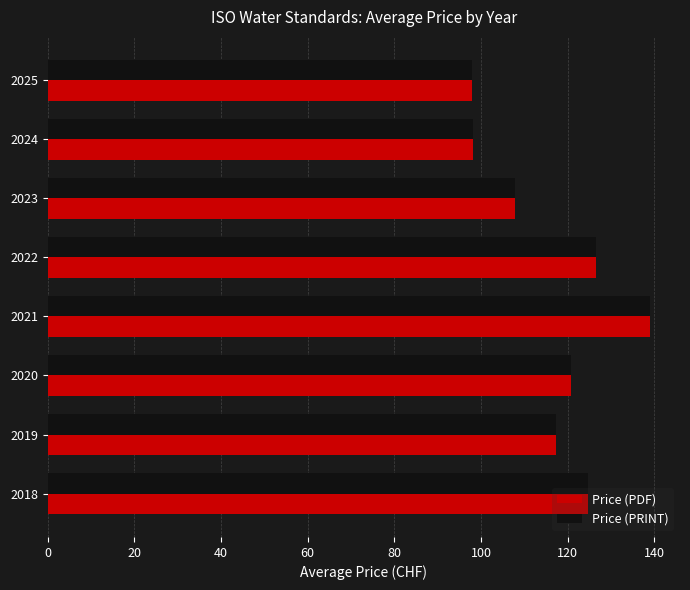

At which category is the sum across all series the highest?

2021